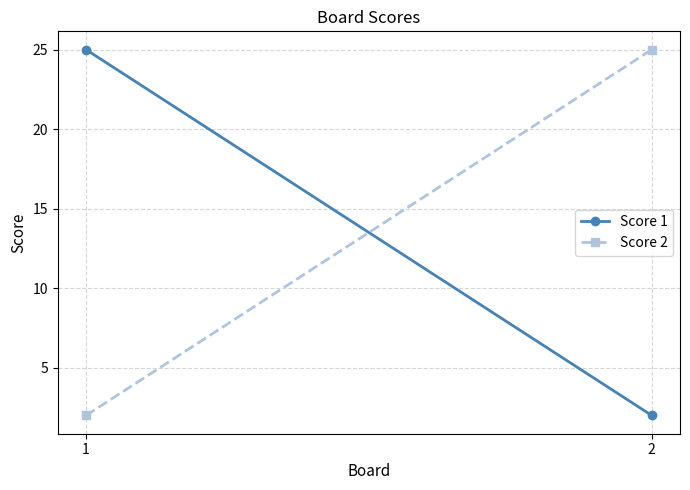

Where is Score 1 nearest to the value 13?

2